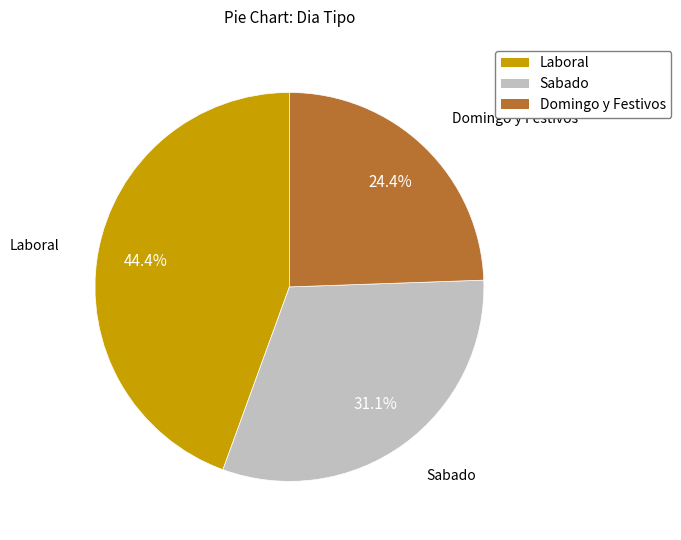

To the nearest percent, what percentage of the pie is Sabado?

31%